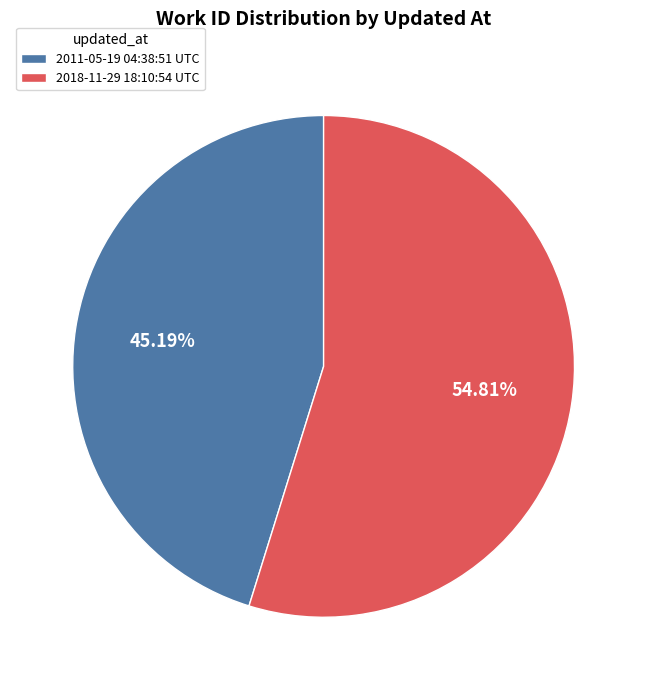

Which slice is the smallest?

2011-05-19 04:38:51 UTC